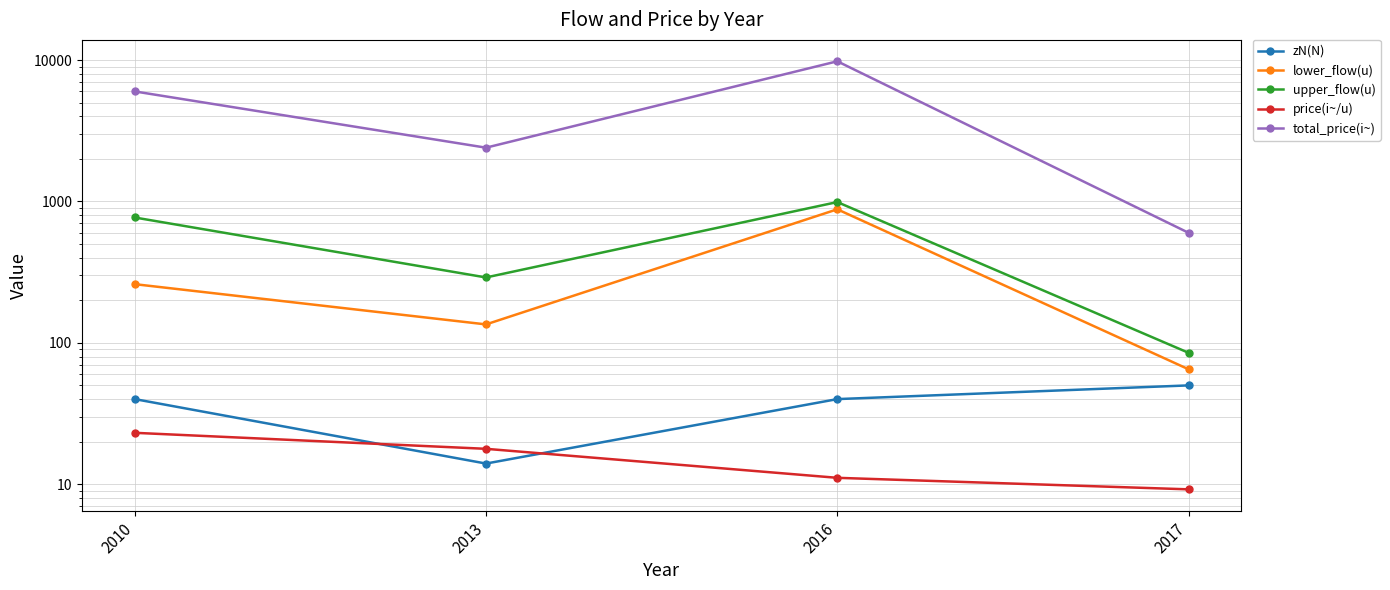

Reading left to right, extract all data points from this chart.

zN(N): 40.0	14.0	40.0	50.0
lower_flow(u): 260.0	135.0	880.0	65.0
upper_flow(u): 770.0	290.0	990.0	85.0
price(i~/u): 23.1	17.8	11.1	9.2
total_price(i~): 6000.0	2400.0	9800.0	600.0